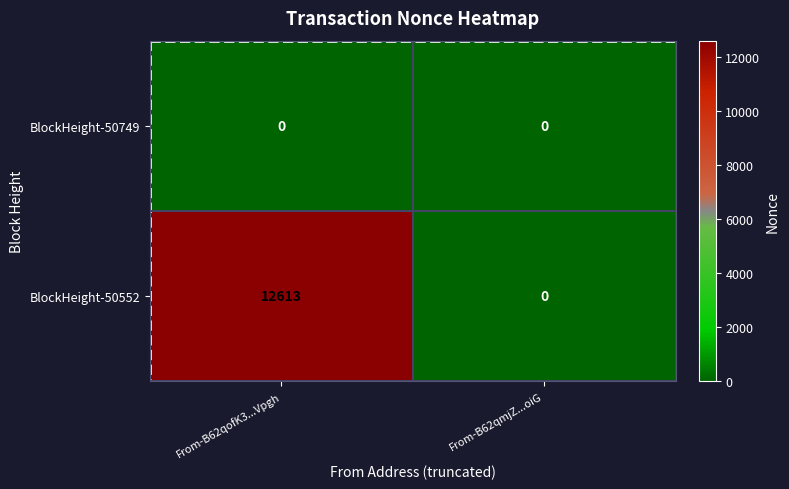

True or false: BlockHeight-50552 has a value of -8792 at From-B62qmjZ...oiG.

False